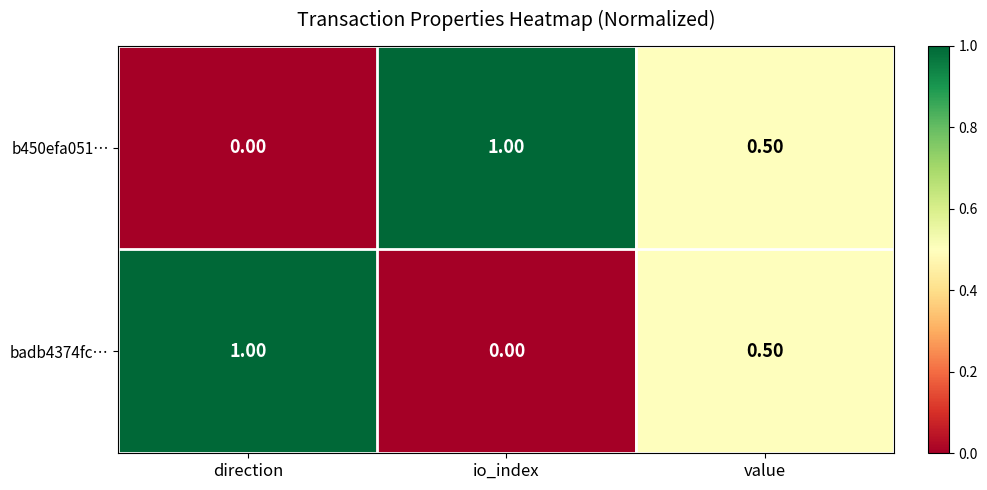

At io_index, list the series in order from largest to smallest.

b450efa051…, badb4374fc…